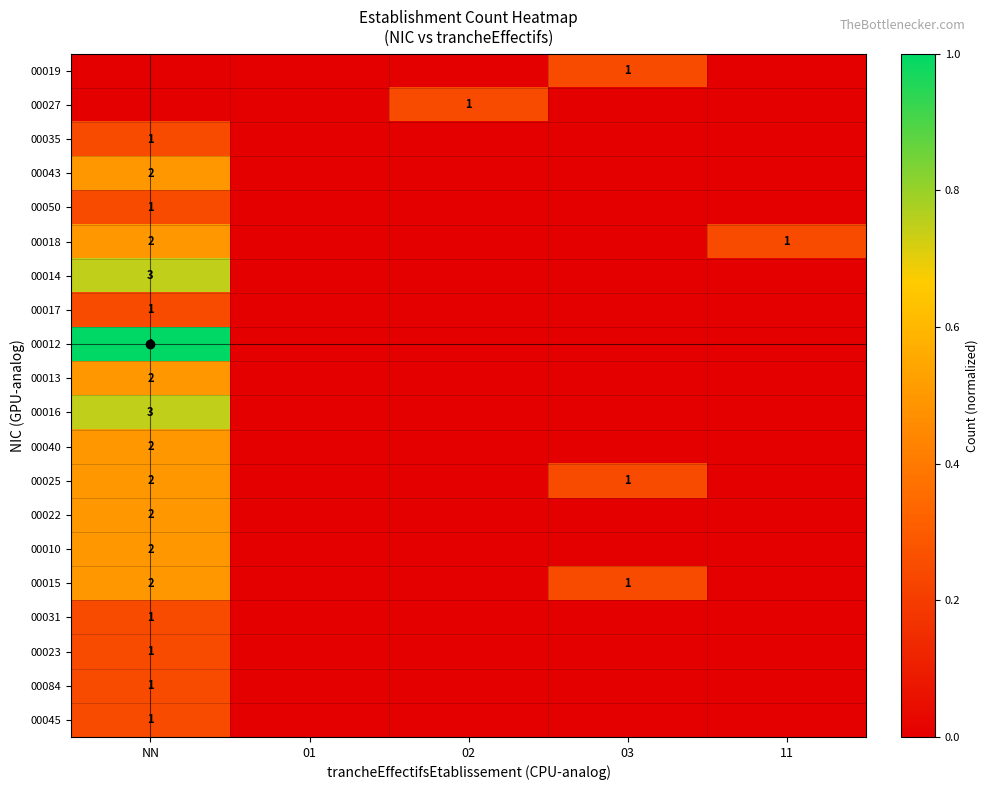

How many series are shown in this chart?

20